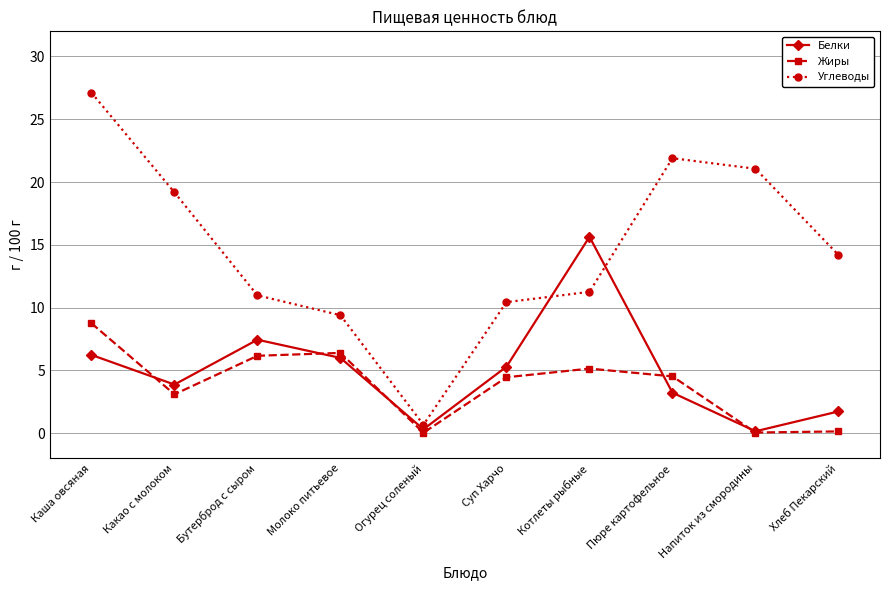

At which category does Белки reach its first local peak?

Бутерброд с сыром